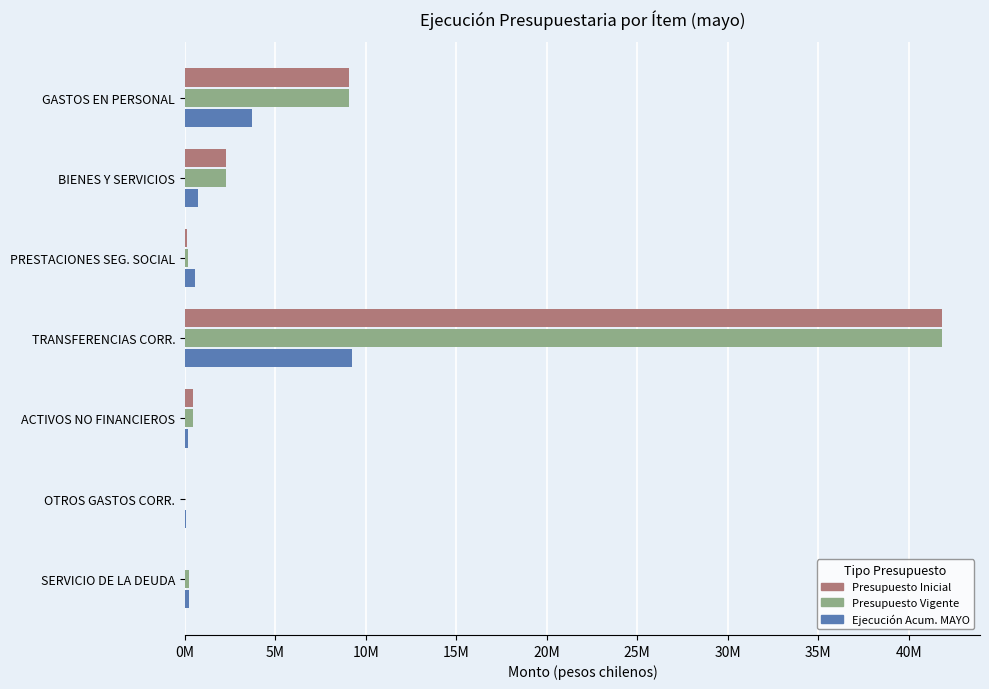

Does the chart contain stacked bars?

No